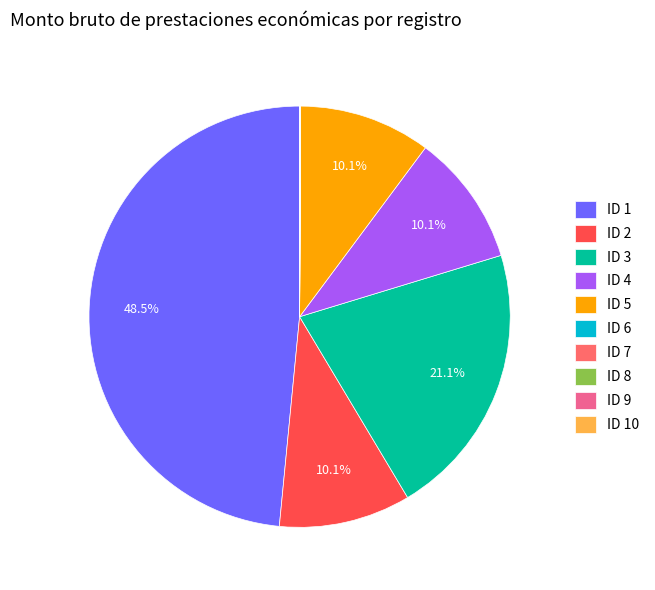

Does ID 3 represent more than half of the total?

No